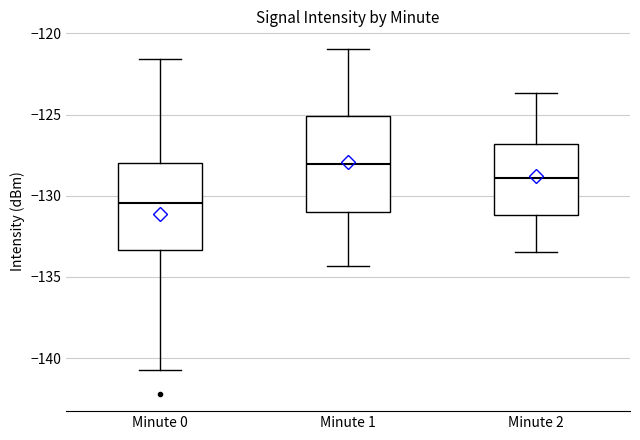

Which box's median line is the highest?

Minute 1